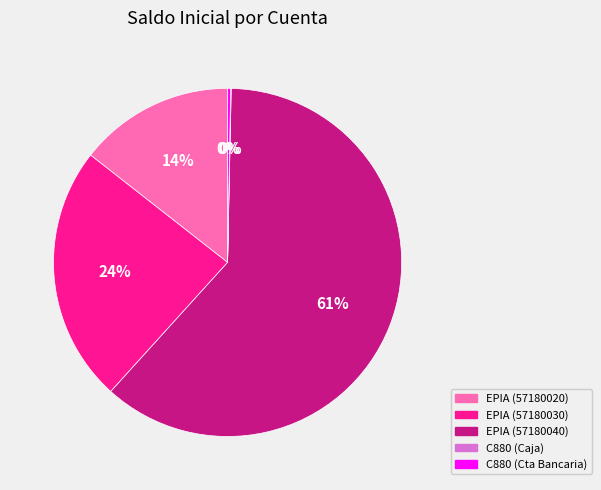

Is it true that C880 (Cta Bancaria) is 0% of the pie?

True